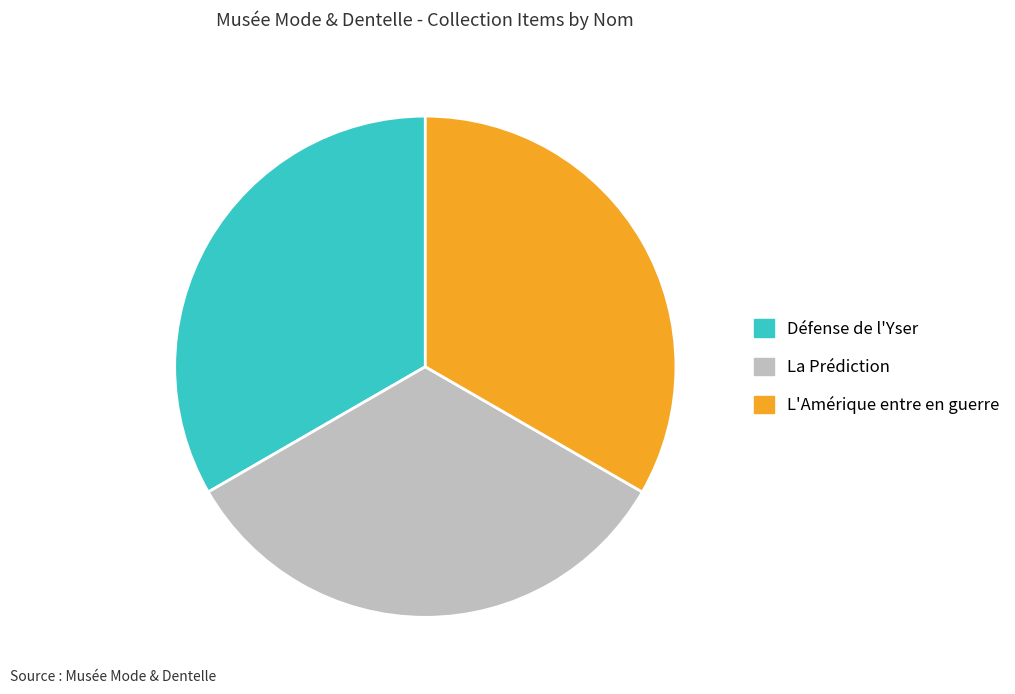

Do Défense de l'Yser and L'Amérique entre en guerre together represent more than half of the pie?

Yes